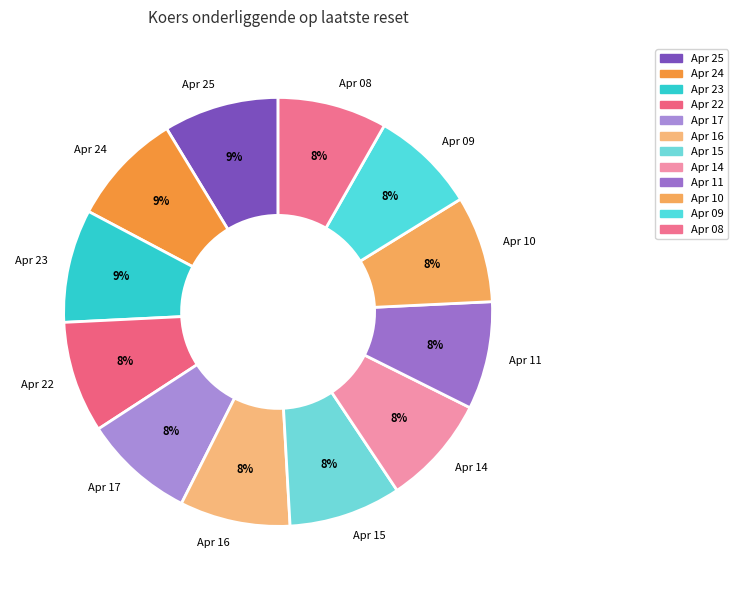

To the nearest percent, what is the difference between the largest and smallest slice percentages?

1%